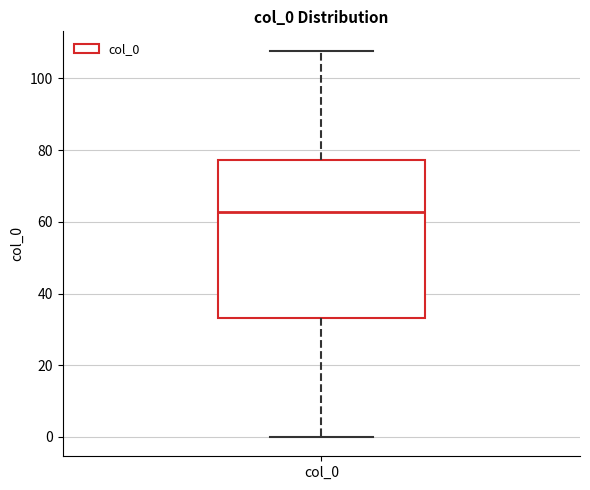

Read this box plot against the y-axis: the position of the median line, the range covered by the box, and the ends of both whiskers. The values are not printed on the chart, so give them approximately, as read against the axis.

median 62, box 34 to 78, whiskers 0 to 108